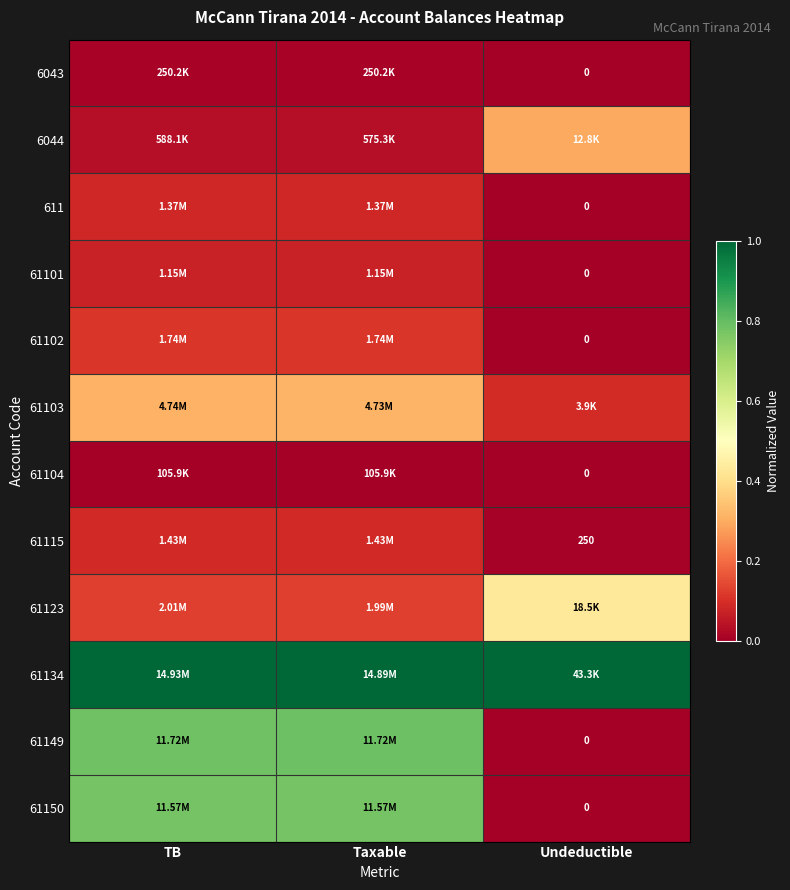

At how many categories does at least one series exceed 0?

3